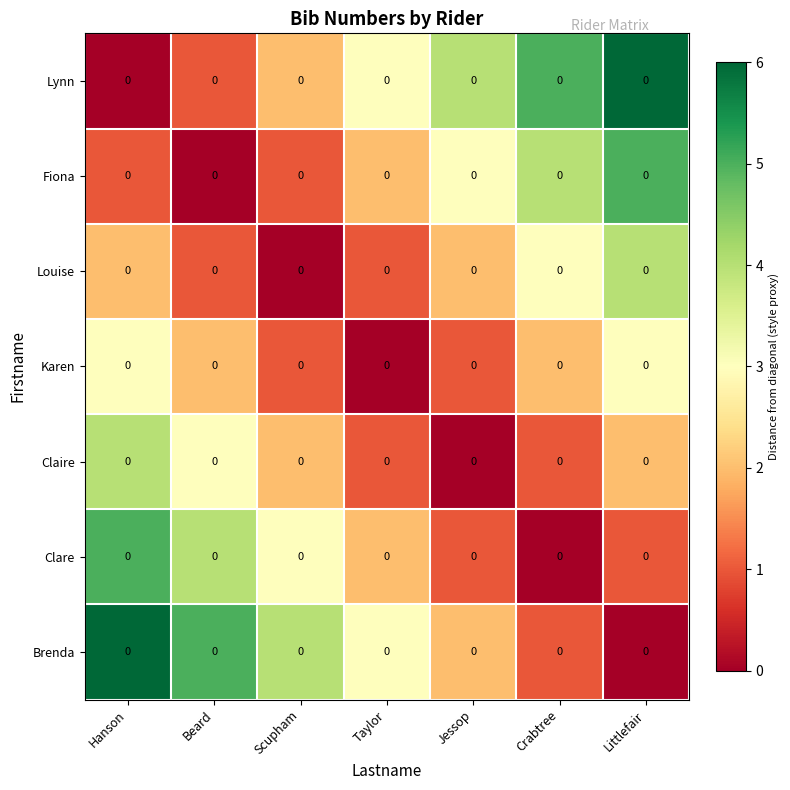

What is the difference between the highest and lowest values at Jessop?

4